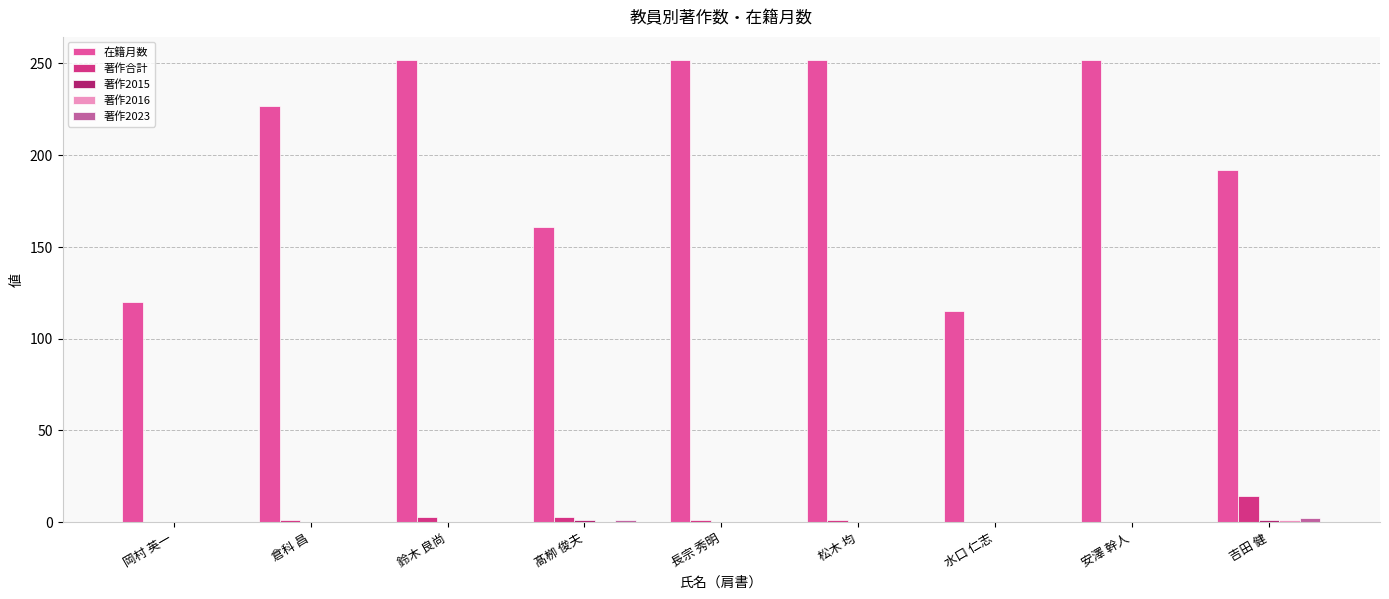

Does the chart contain stacked bars?

No